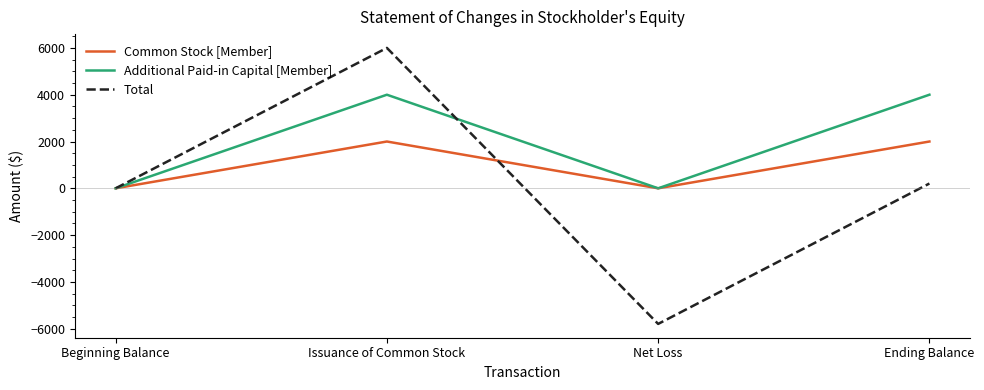

Which series has the largest total across all categories?

Additional Paid-in Capital [Member]